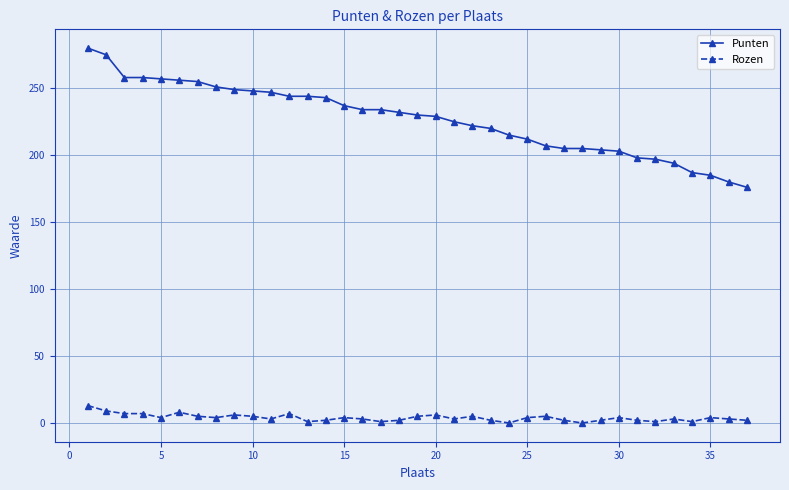

What is the difference between the second highest and second lowest values in the Rozen series?

9